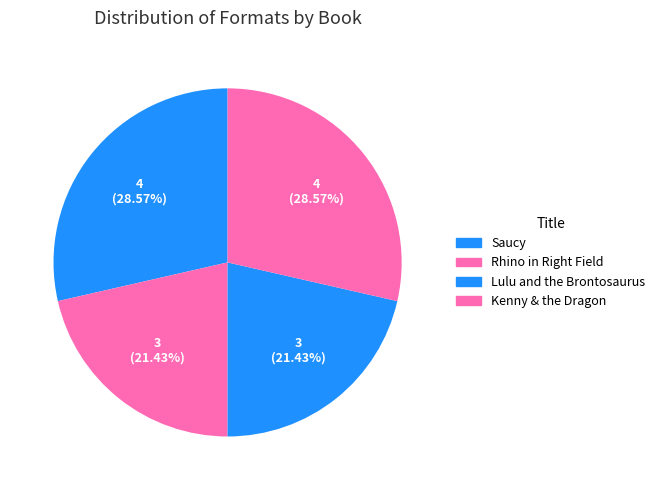

What percentage is NOT represented by Kenny & the Dragon?

71.4%